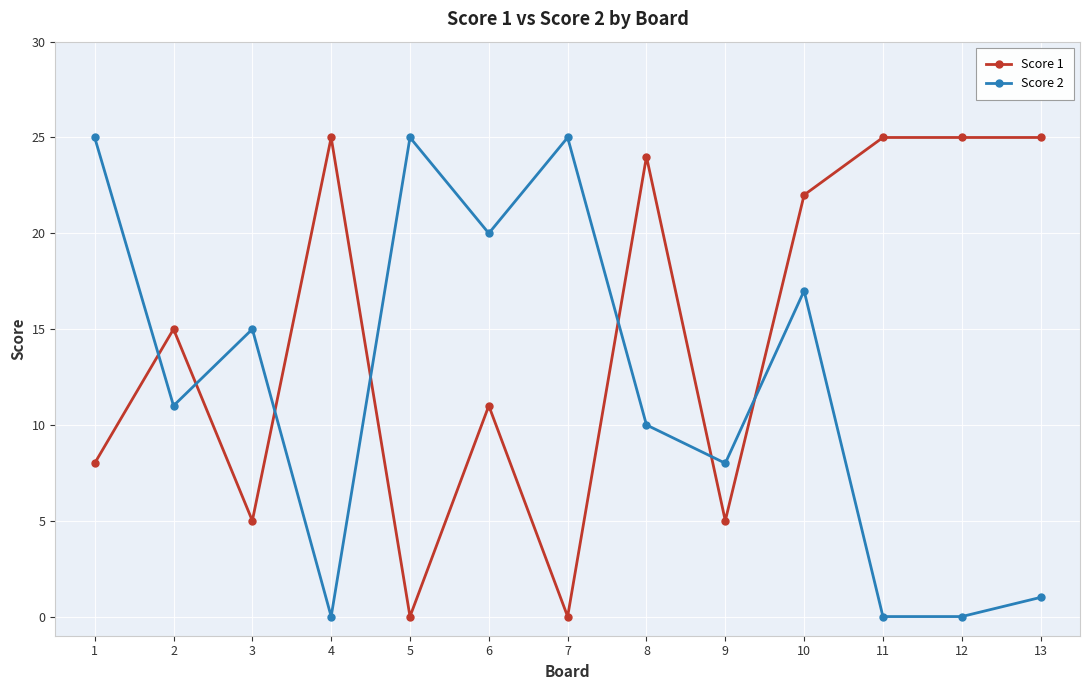

Which series ends up on top after the final intersection of Score 2 and Score 1?

Score 1